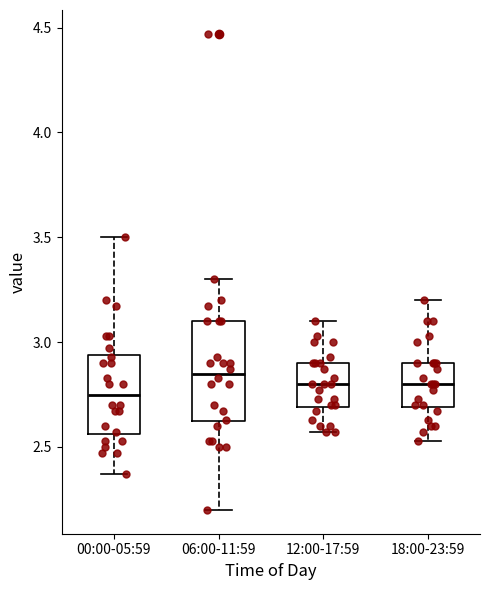

Reading left to right, read every box against the y-axis: the position of its median line, the range the box covers, and the ends of its whiskers. The values are not printed on the chart, so give them approximately, as read against the axis.

00:00-05:59: median 2.75, box 2.55 to 2.95, whiskers 2.35 to 3.50
06:00-11:59: median 2.85, box 2.60 to 3.10, whiskers 2.20 to 3.30
12:00-17:59: median 2.80, box 2.70 to 2.90, whiskers 2.55 to 3.10
18:00-23:59: median 2.80, box 2.70 to 2.90, whiskers 2.55 to 3.20